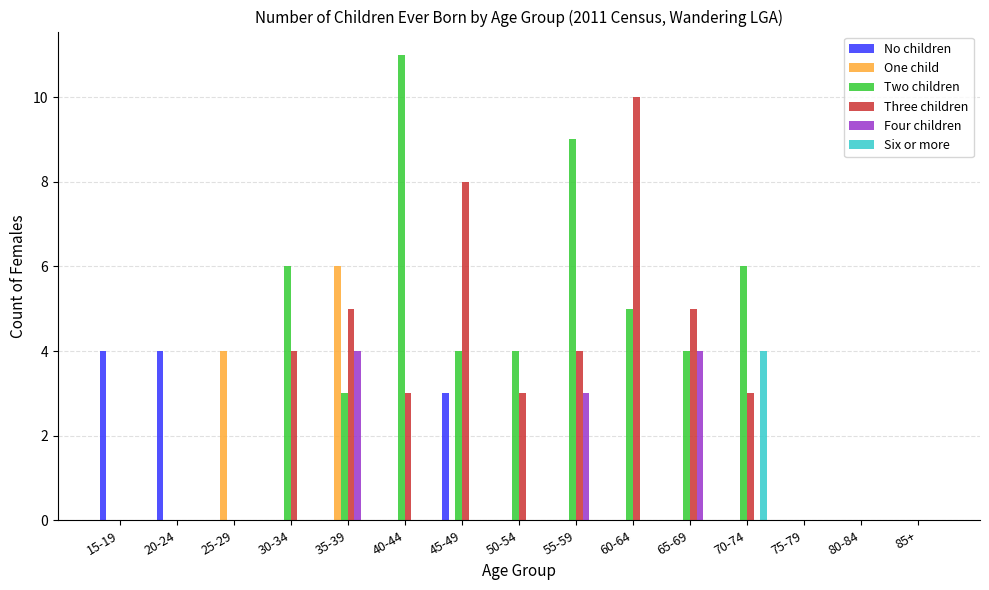

What are all the series names shown in the legend?

No children, One child, Two children, Three children, Four children, Six or more